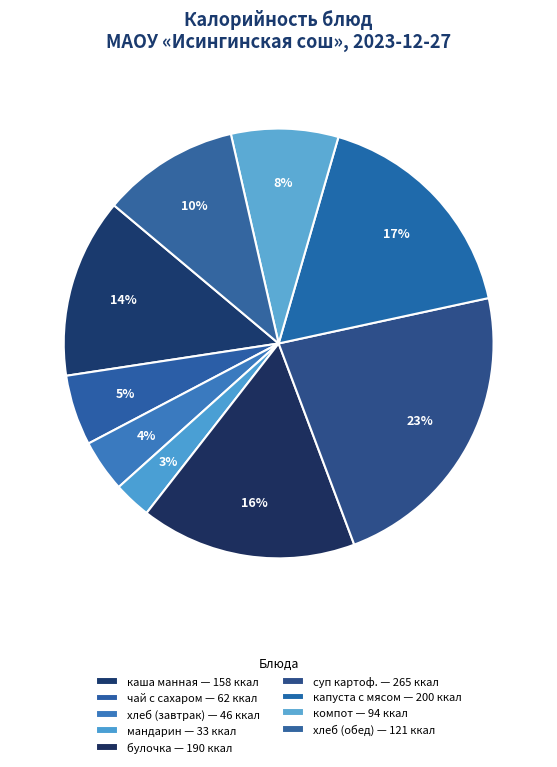

Does any single category account for the majority?

No